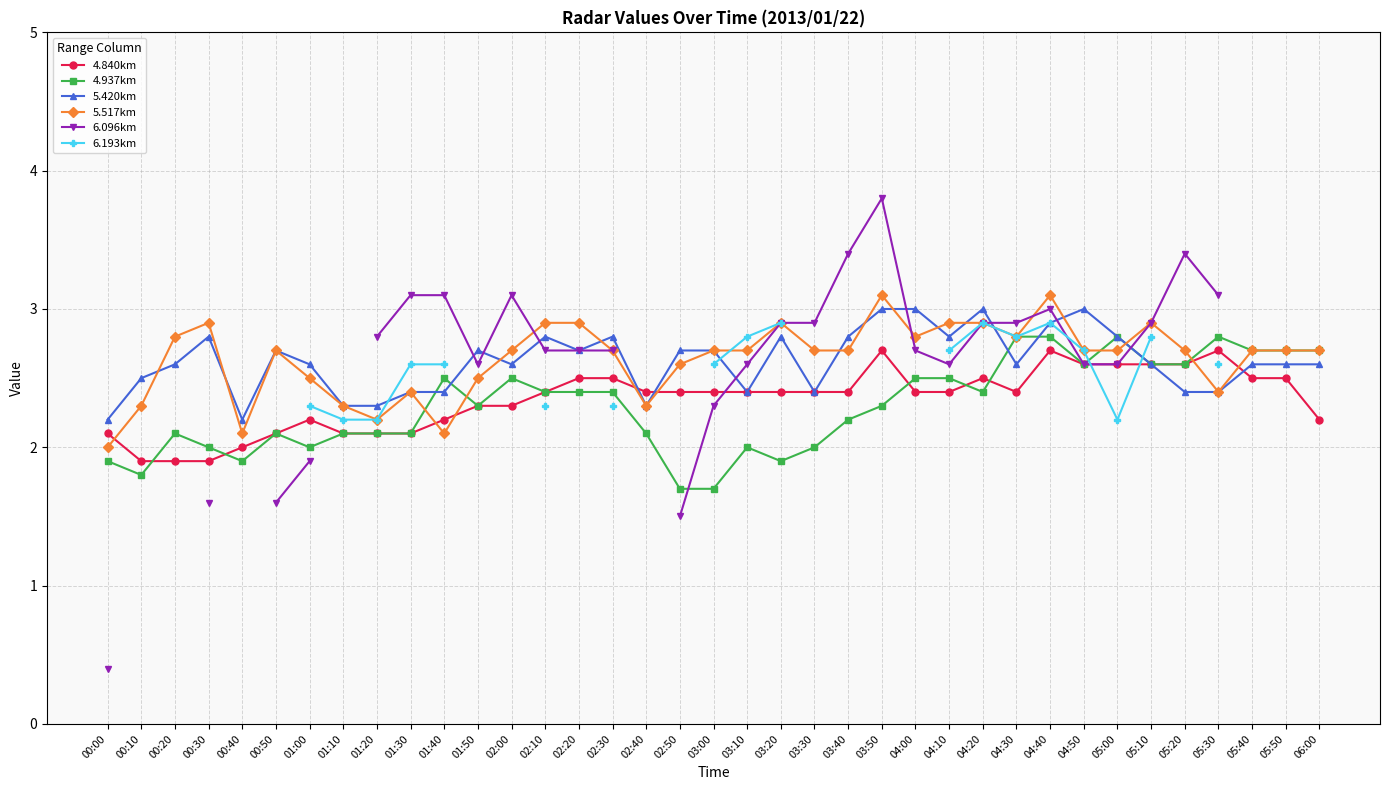

What is the difference between the second highest and second lowest values in the 4.937km series?

1.1